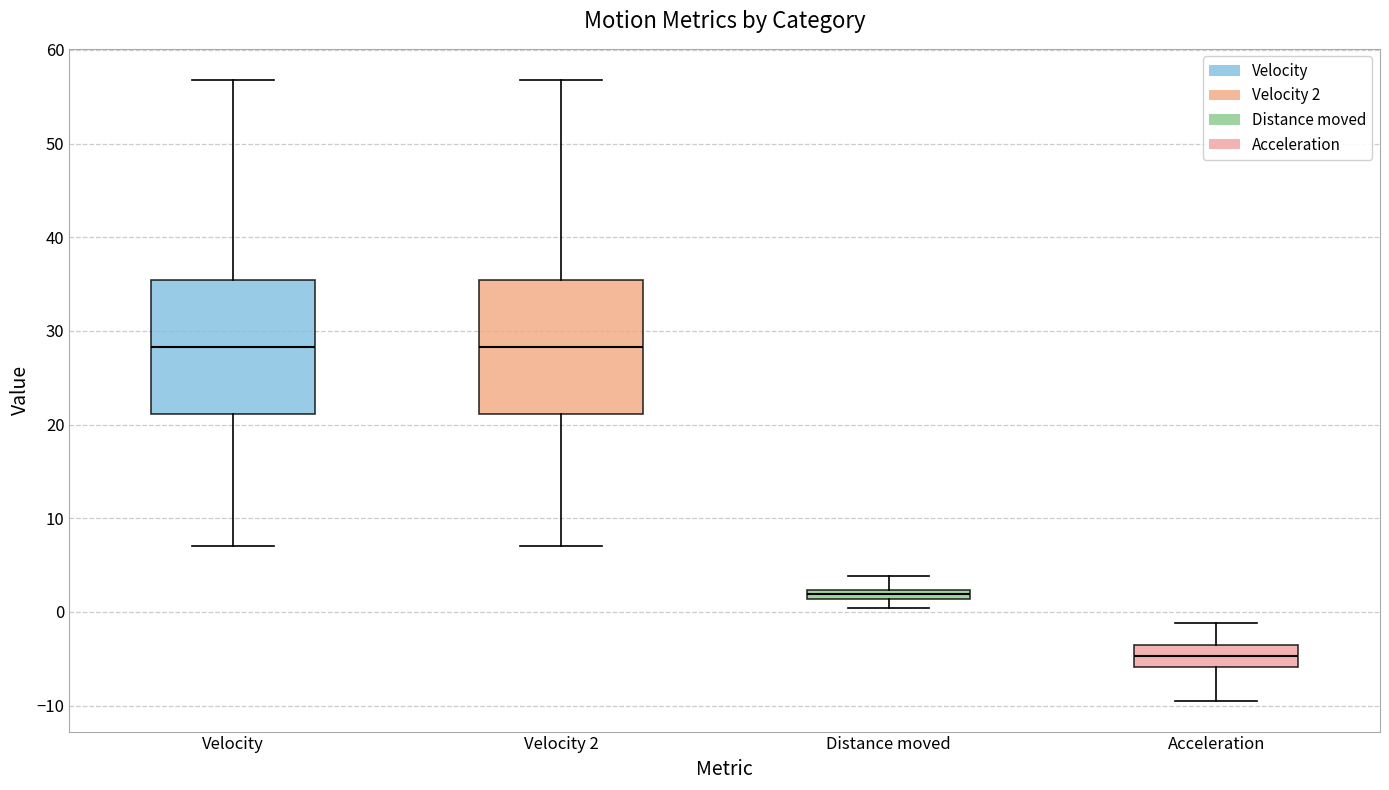

Where is the lower edge of the box for Velocity 2 on the y-axis? The values are not printed on the chart, so give them approximately, as read against the axis.

21